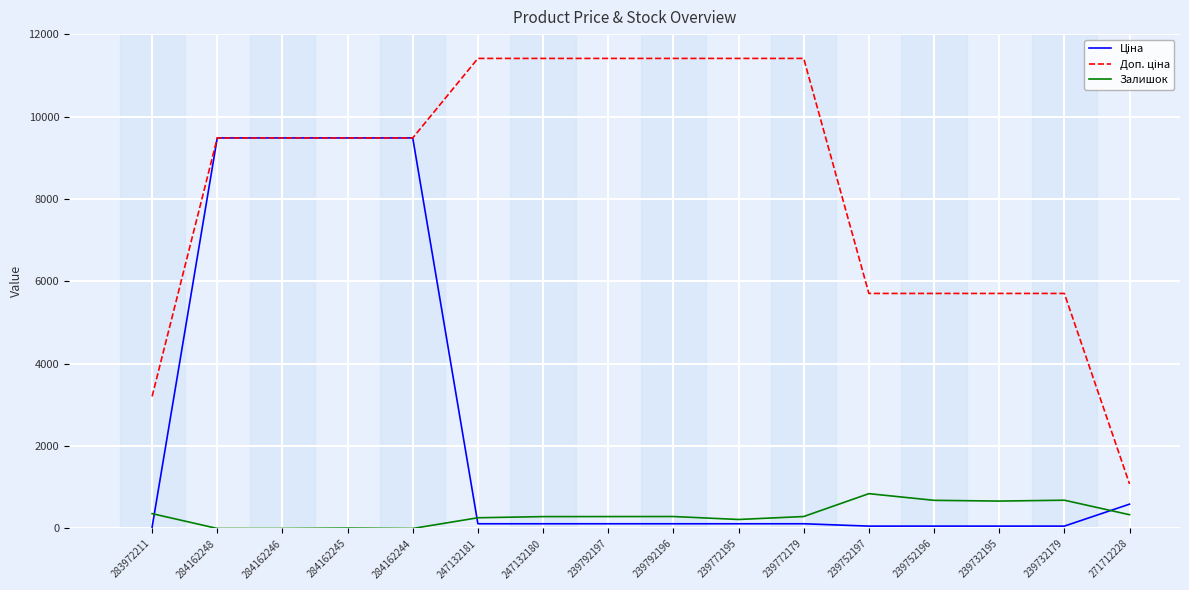

What is the maximum value shown in the chart?

11410.0